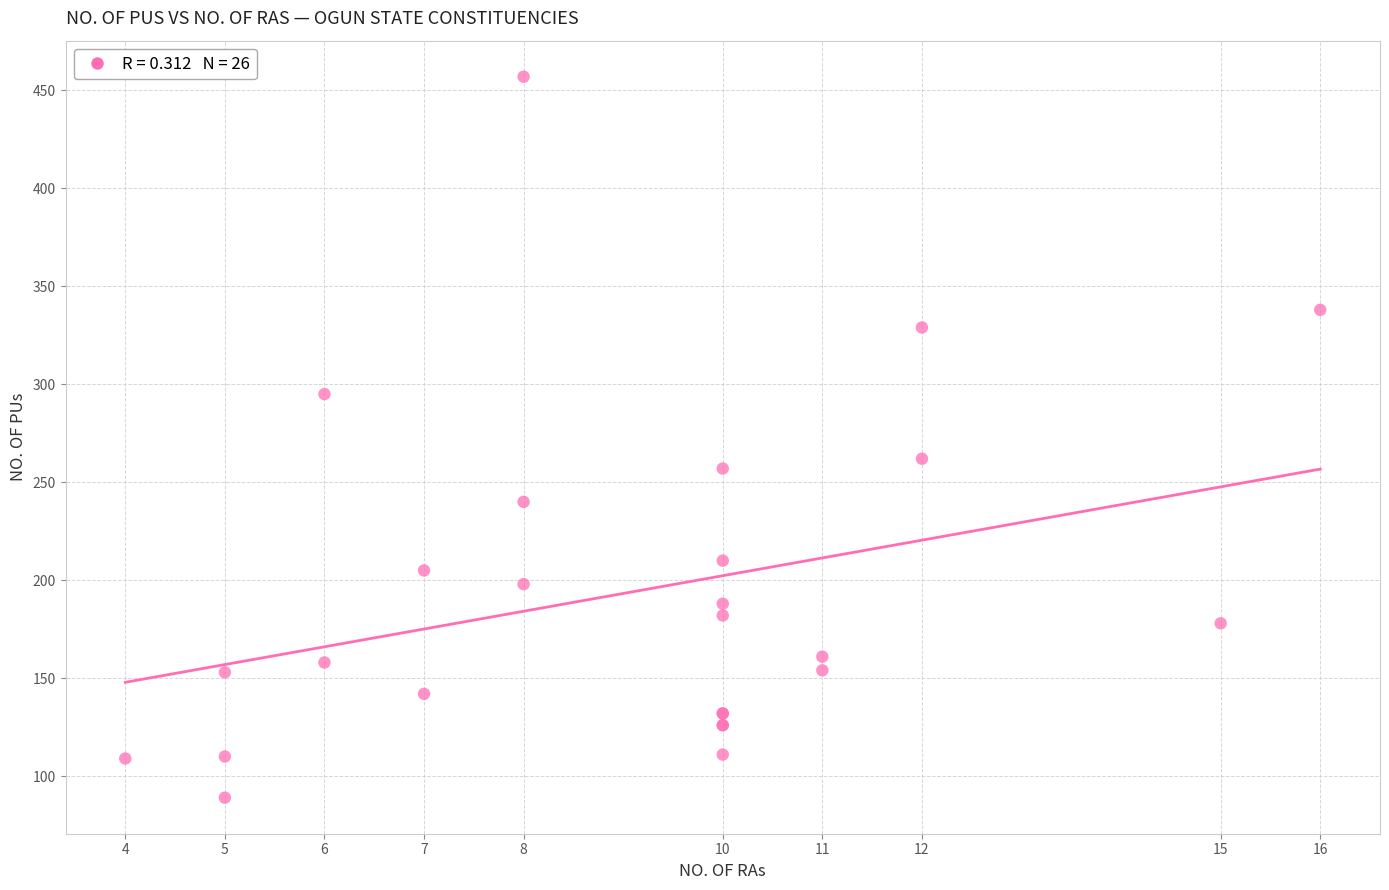

What Y value in the scatter plot is closest to 273?

262